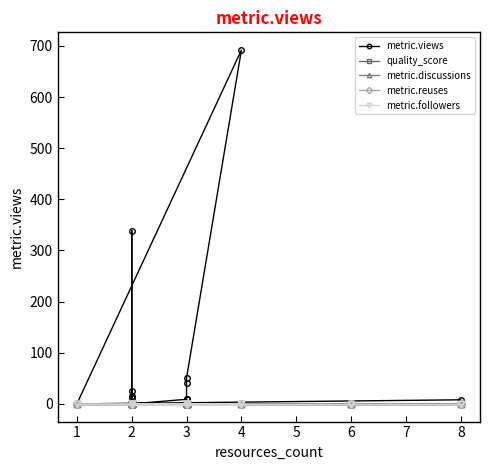

How many lines are shown in the chart?

5